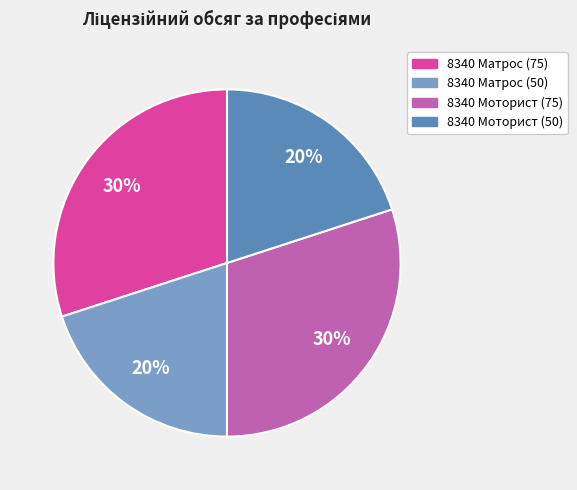

The 8340 Моторист (50) slice represents 5% of the pie. True or false?

False